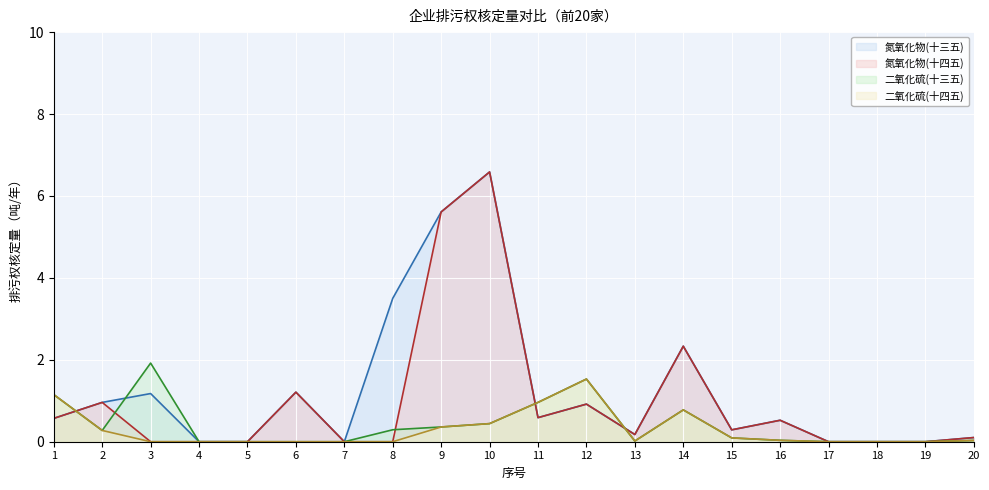

True or false: 二氧化硫(十四五) and 氮氧化物(十三五) cross at least once.

True